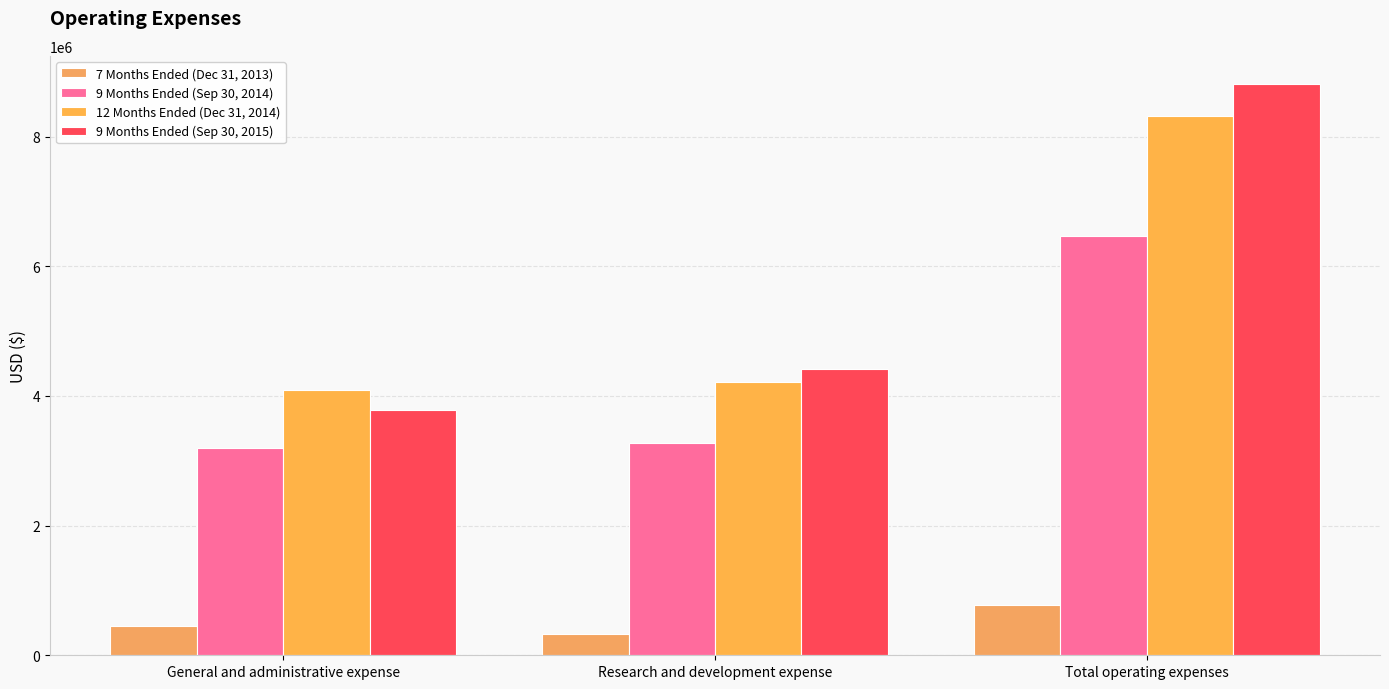

Is it true that 9 Months Ended (Sep 30, 2014) equals 3275991 at Research and development expense?

True